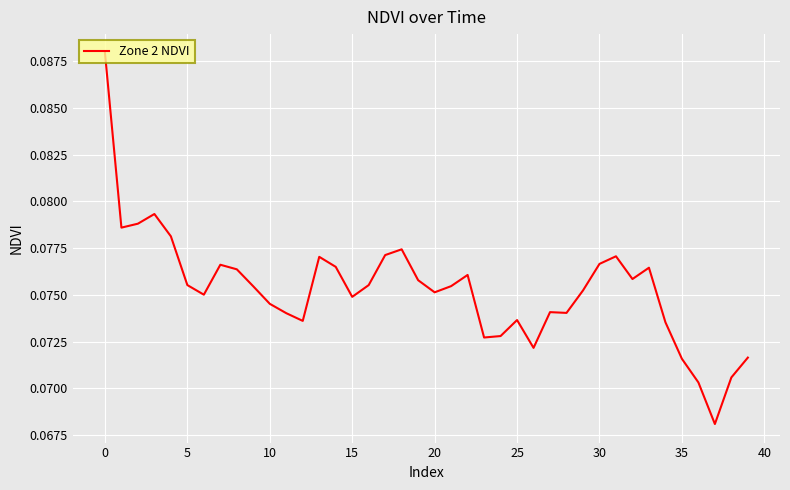

The chart shows a value of 0.0 at 25. True or false?

False